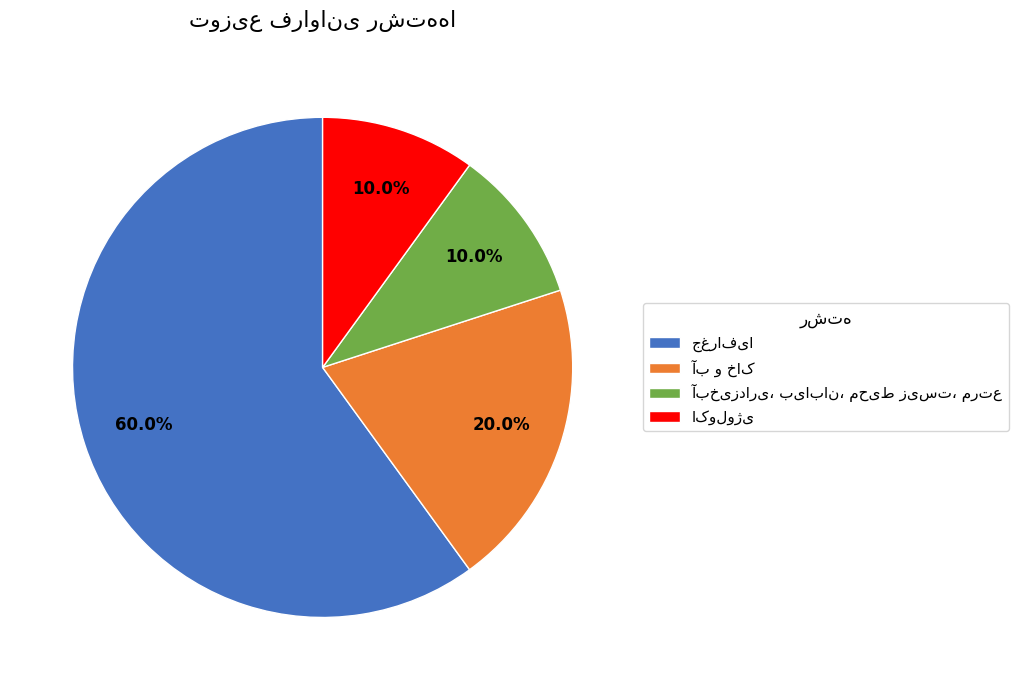

How many slices are in this pie chart?

4